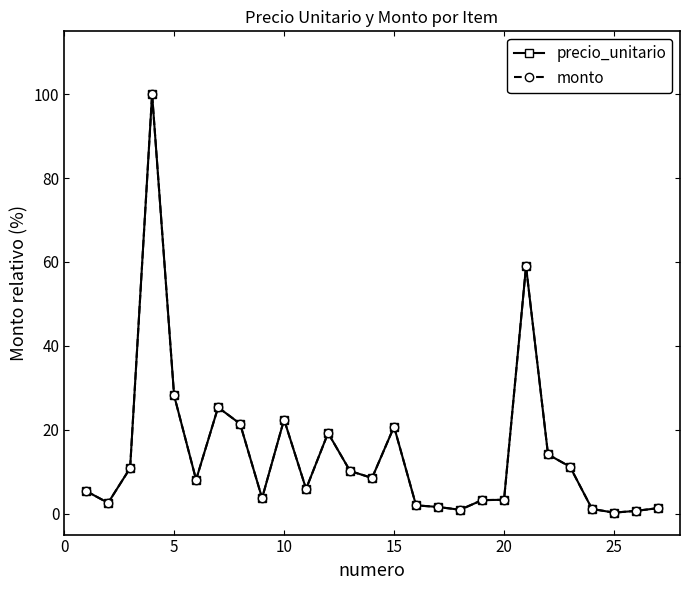

What is the difference between the second highest and second lowest values in the monto series?

58.3